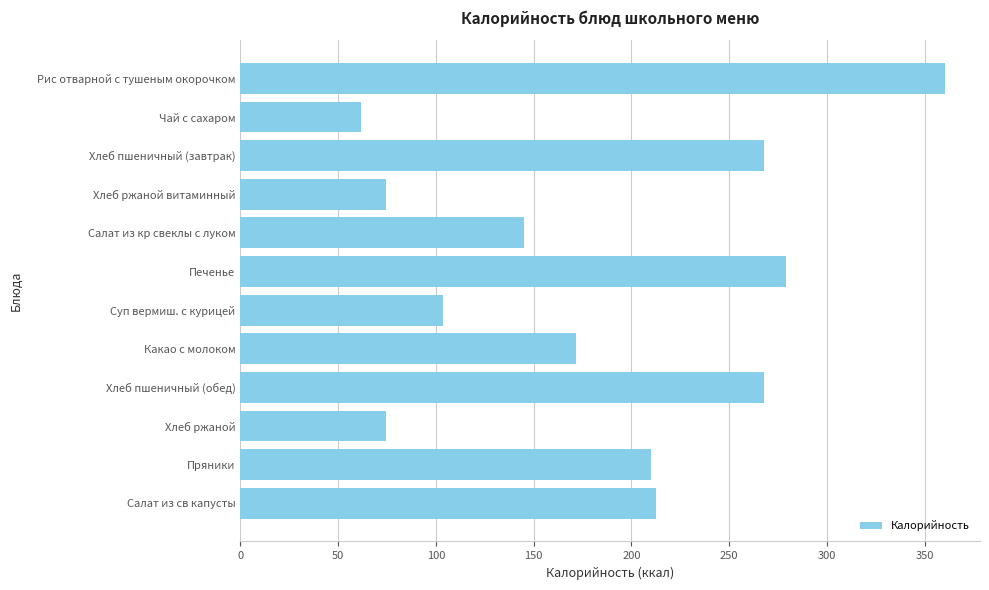

What is the maximum value shown in the chart?

360.3